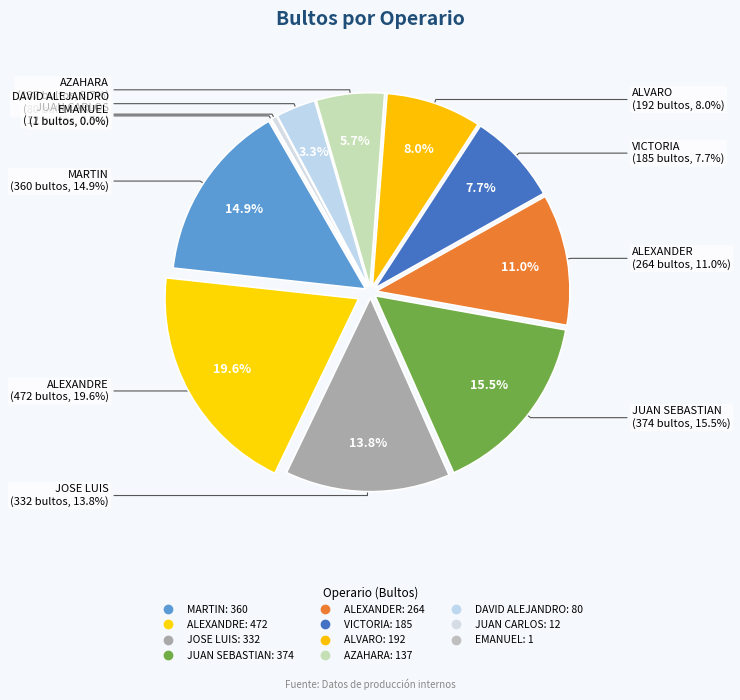

Between JUAN SEBASTIAN and VICTORIA, which is larger?

JUAN SEBASTIAN